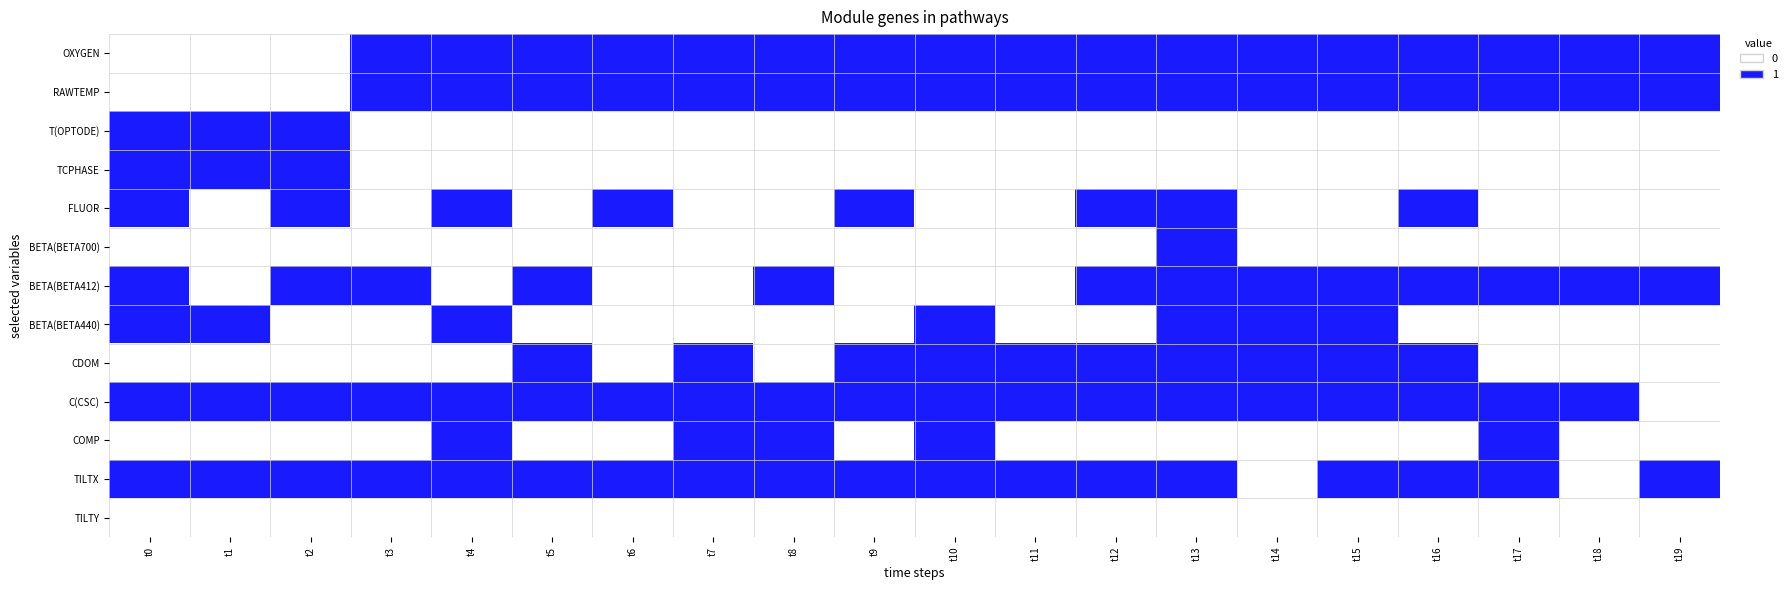

What is the difference between the highest and lowest values at t13?

1